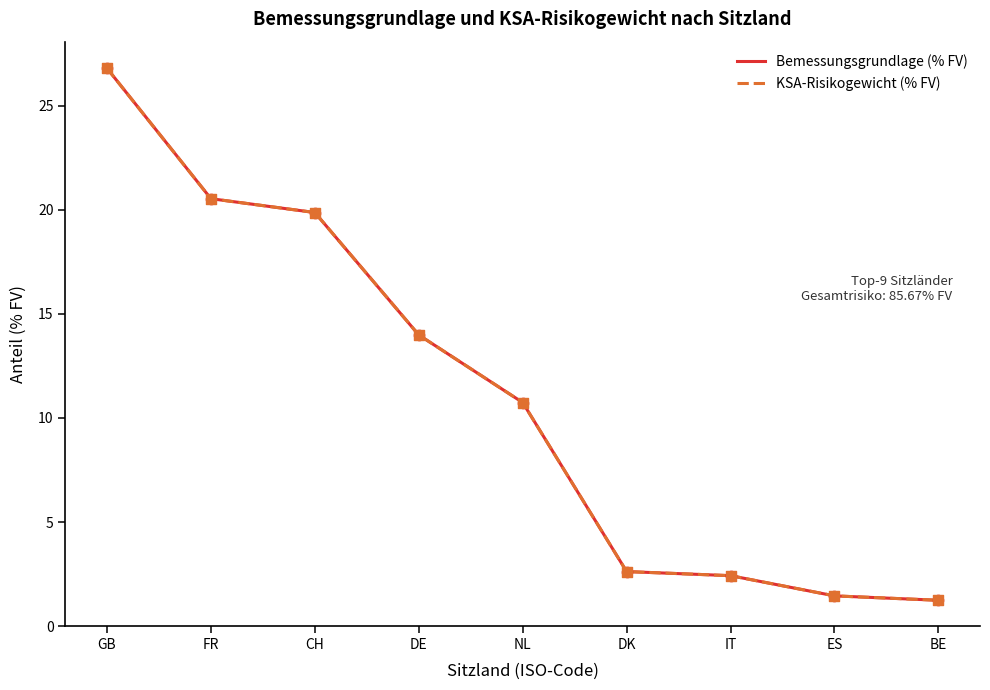

At how many categories does at least one series exceed 19?

3